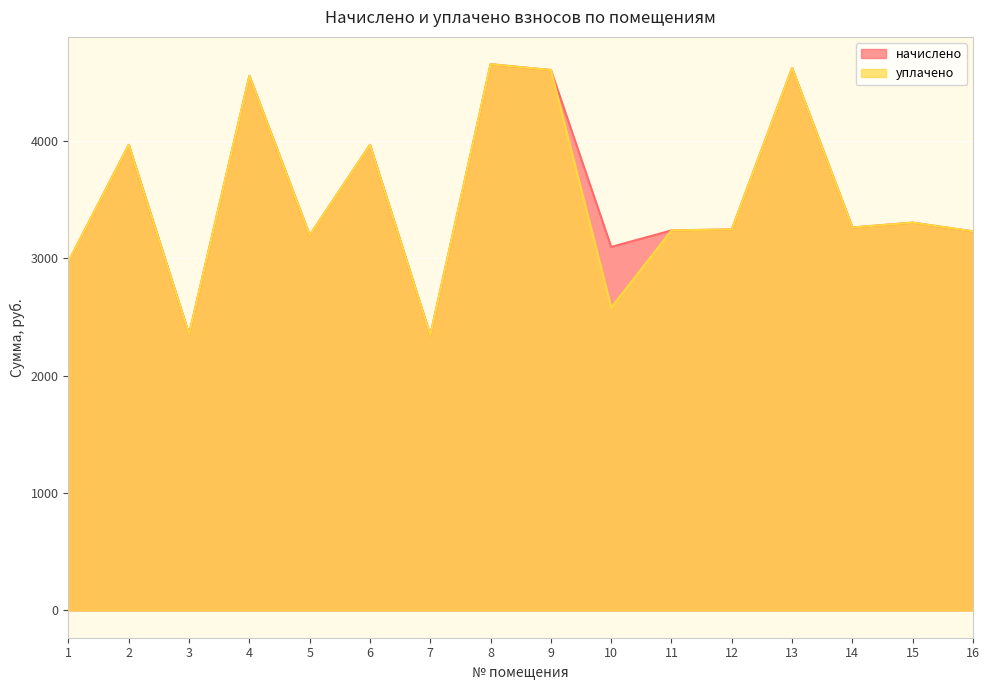

Rank the categories by уплачено value from lowest to highest.

7, 3, 10, 1, 5, 16, 11, 12, 14, 15, 2, 6, 4, 9, 13, 8